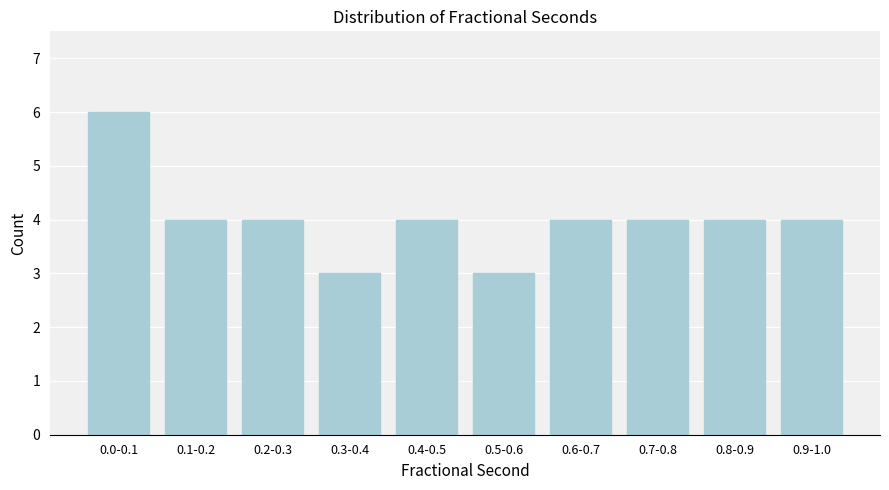

Reading left to right, list all the values displayed in this chart.

0.0-0.1=6	0.1-0.2=4	0.2-0.3=4	0.3-0.4=3	0.4-0.5=4	0.5-0.6=3	0.6-0.7=4	0.7-0.8=4	0.8-0.9=4	0.9-1.0=4